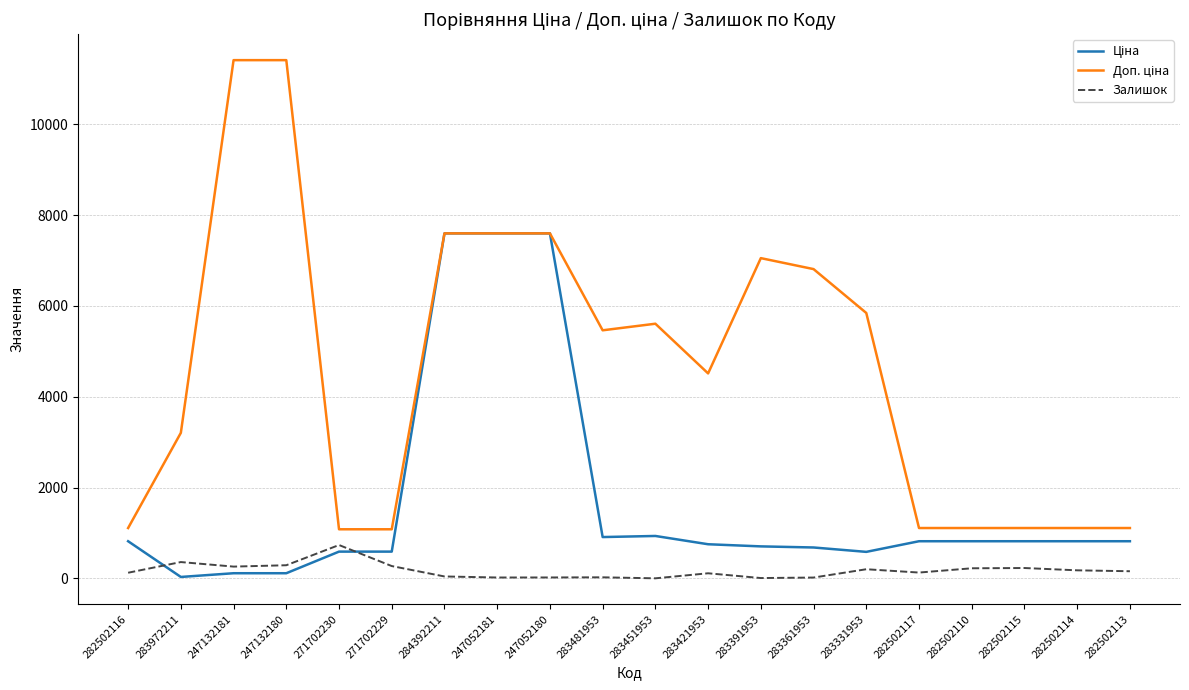

Which category has the highest value in the Залишок series?

271702230